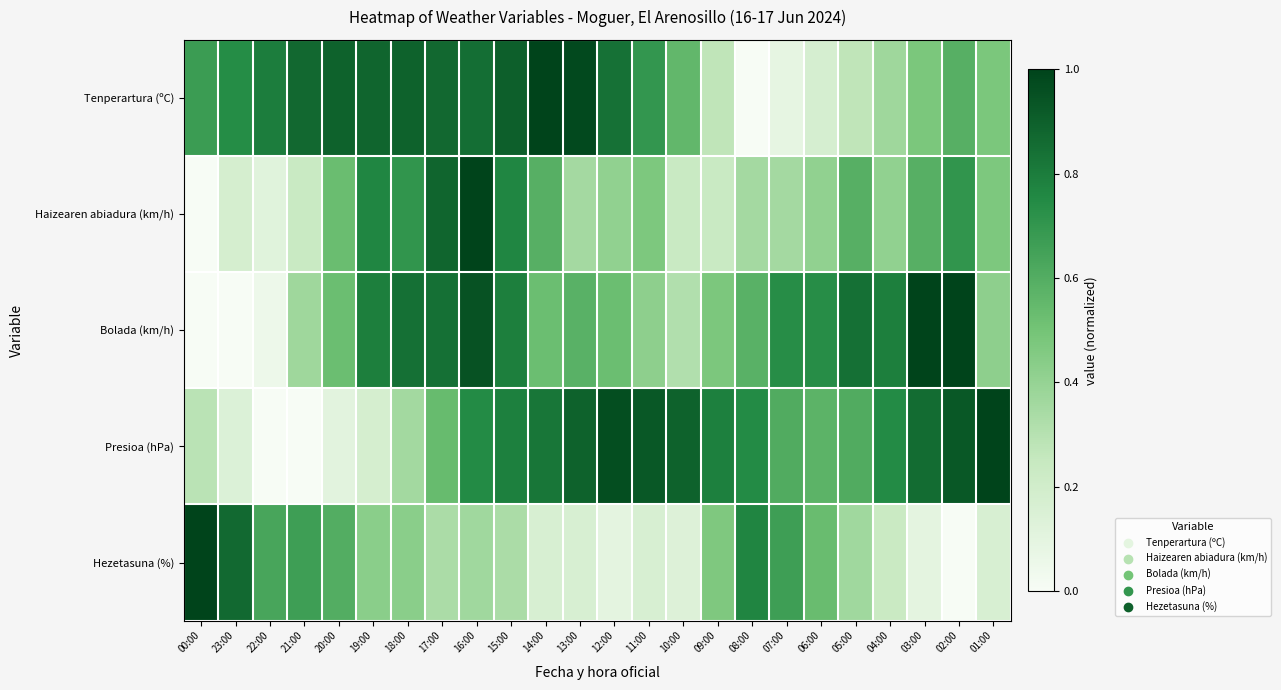

At which category does the chart reach its minimum across all series?

08:00